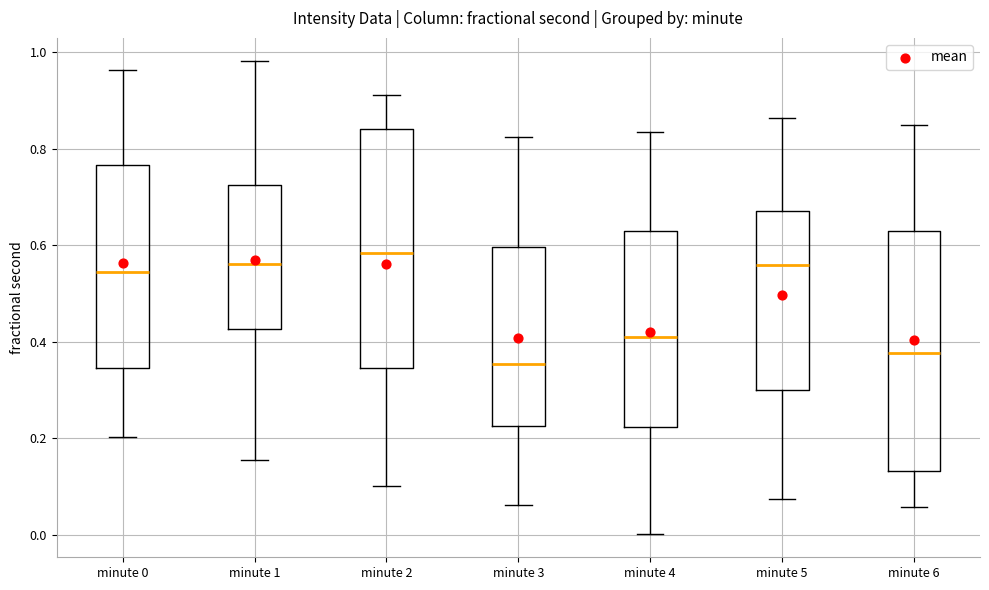

Reading left to right, read every box against the y-axis: the position of its median line, the range the box covers, and the ends of its whiskers. The values are not printed on the chart, so give them approximately, as read against the axis.

minute 0: median 0.54, box 0.34 to 0.76, whiskers 0.20 to 0.96
minute 1: median 0.56, box 0.42 to 0.72, whiskers 0.16 to 0.98
minute 2: median 0.58, box 0.34 to 0.84, whiskers 0.10 to 0.92
minute 3: median 0.36, box 0.22 to 0.60, whiskers 0.06 to 0.82
minute 4: median 0.42, box 0.22 to 0.62, whiskers 0.00 to 0.84
minute 5: median 0.56, box 0.30 to 0.66, whiskers 0.08 to 0.86
minute 6: median 0.38, box 0.14 to 0.62, whiskers 0.06 to 0.84